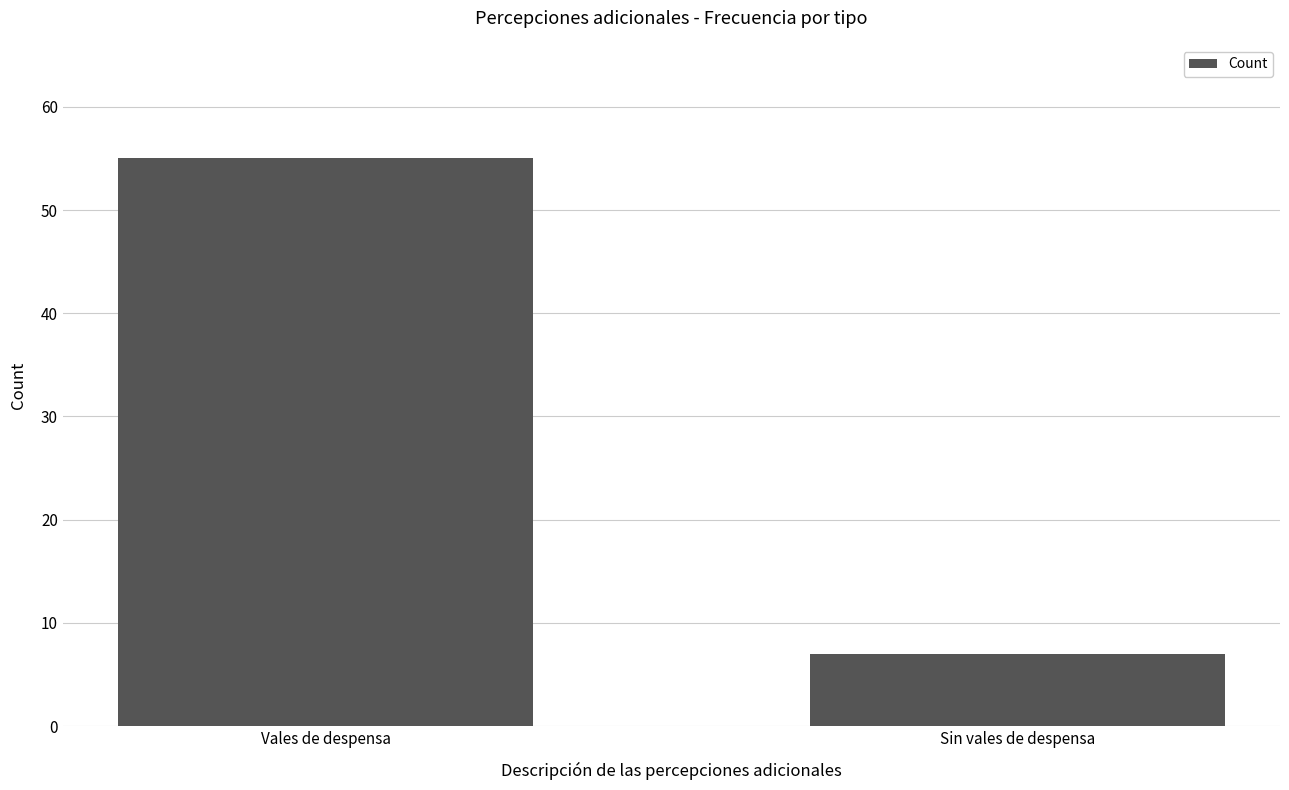

What is the label of the 1st bar from the right?

Sin vales de despensa